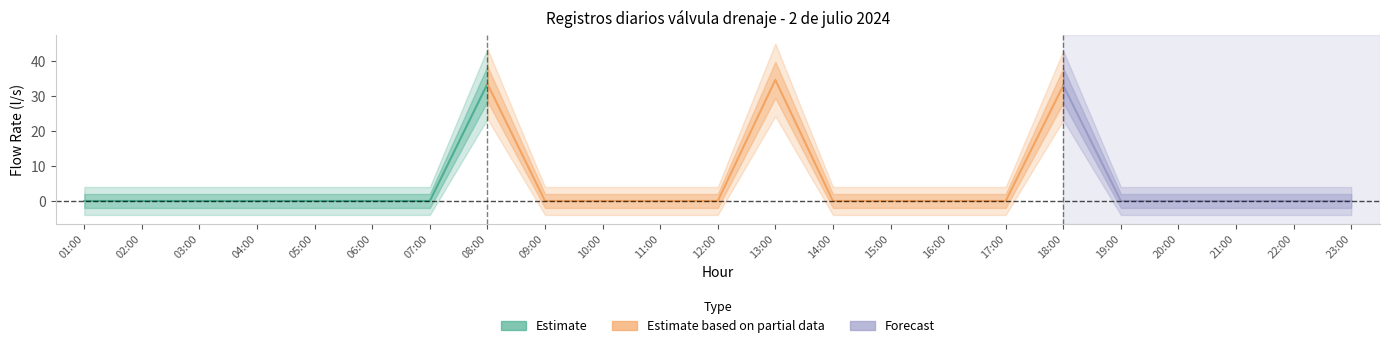

How many interior local peaks (higher than both neighbors) does the data have?

3